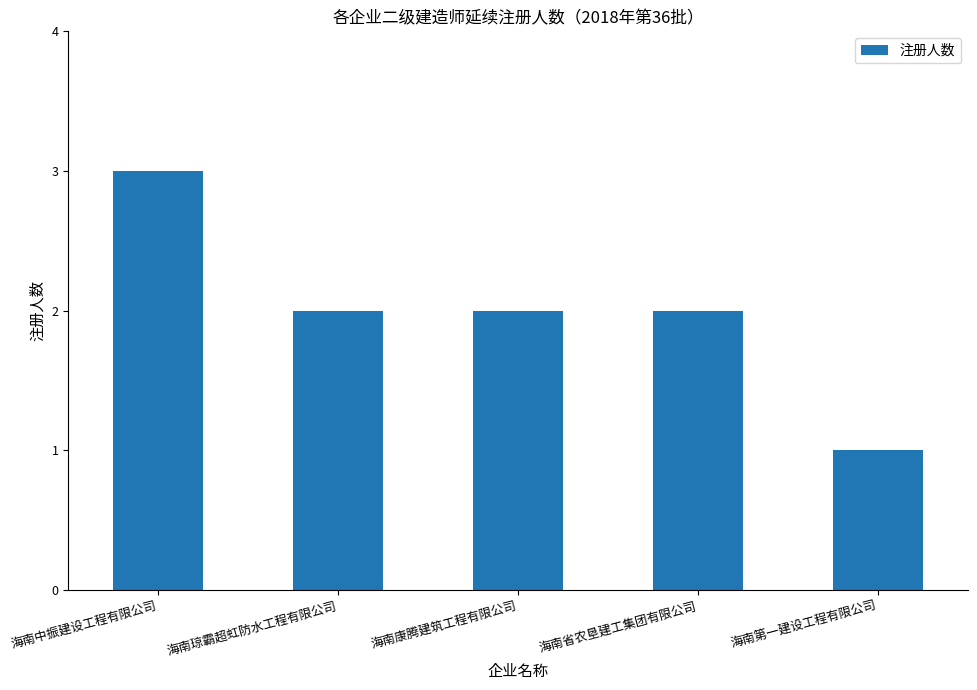

Does the chart contain stacked bars?

No